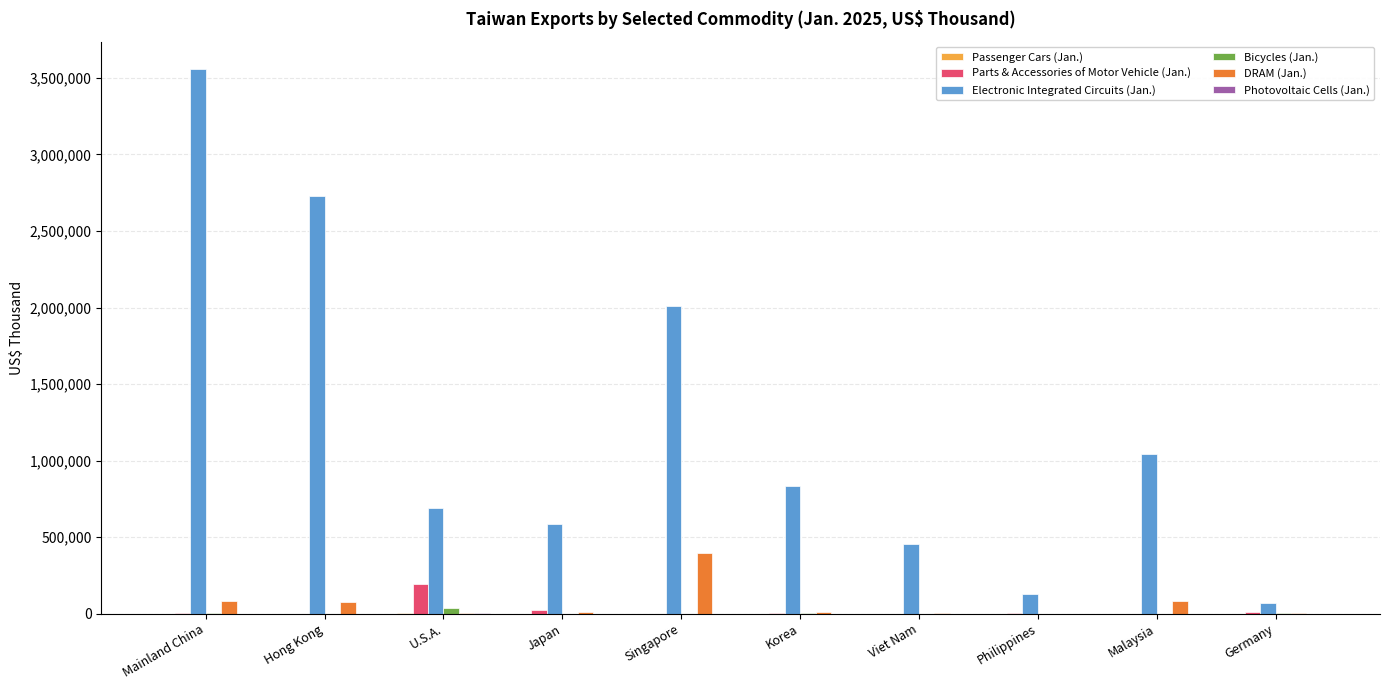

Where is Electronic Integrated Circuits (Jan.) nearest to the value 1815663?

Singapore